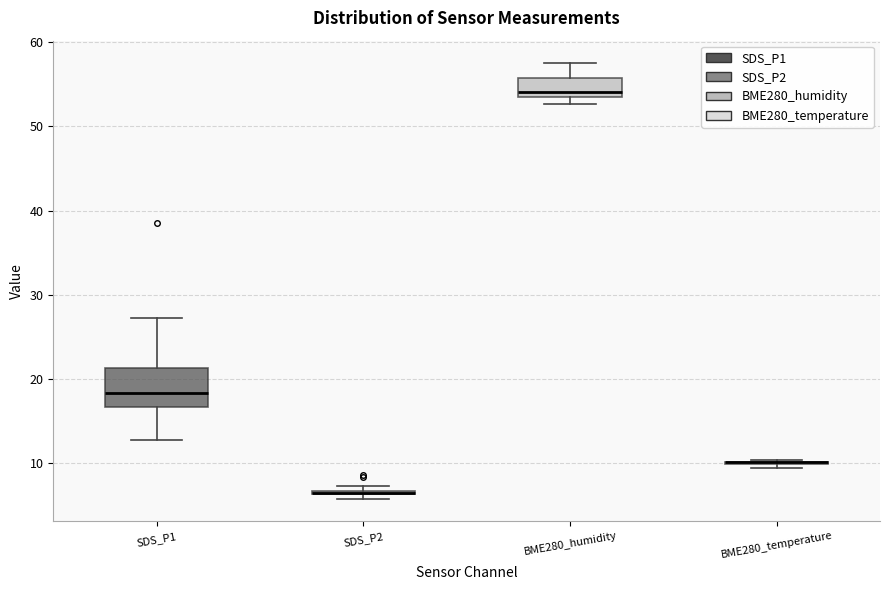

Which box is the tallest, from its lower edge to its upper edge?

SDS_P1